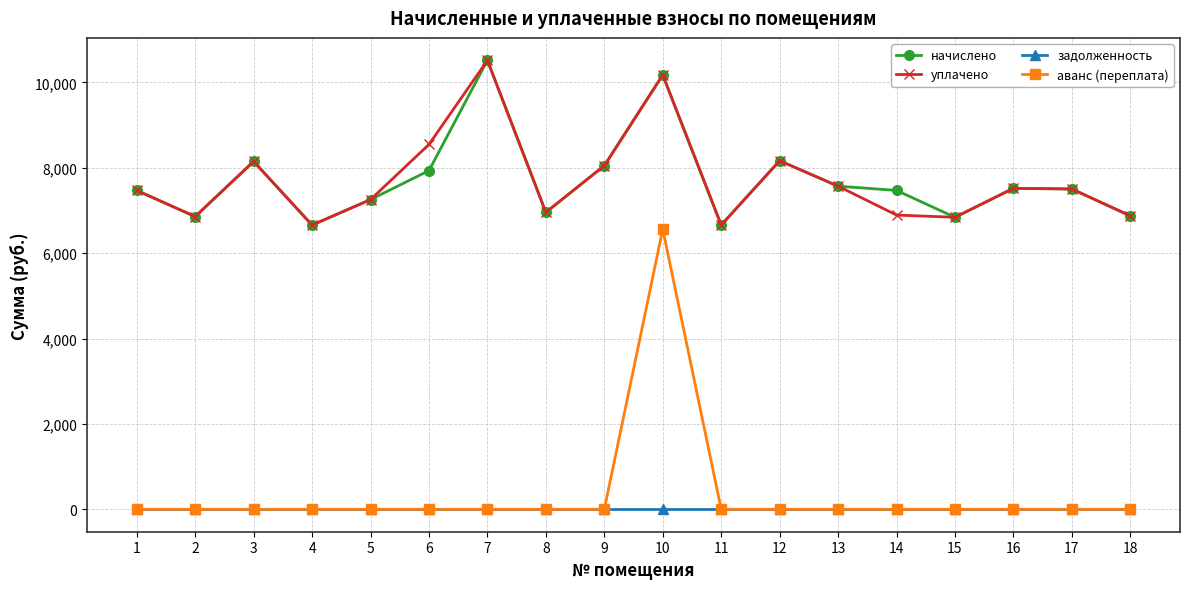

What is the maximum value for уплачено?

10515.6